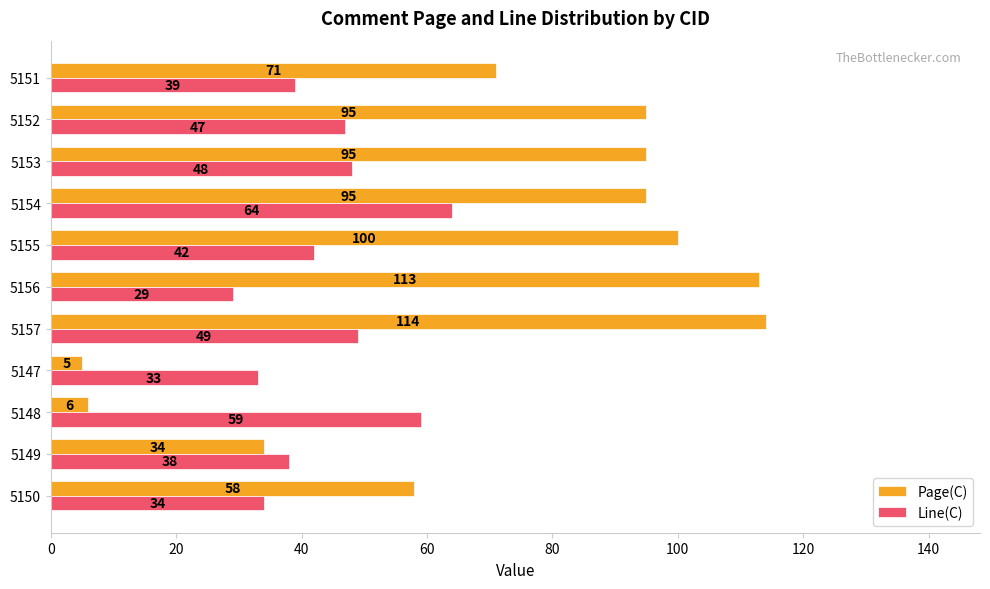

Rank the categories by Line(C) value from lowest to highest.

5156, 5147, 5150, 5149, 5151, 5155, 5152, 5153, 5157, 5148, 5154